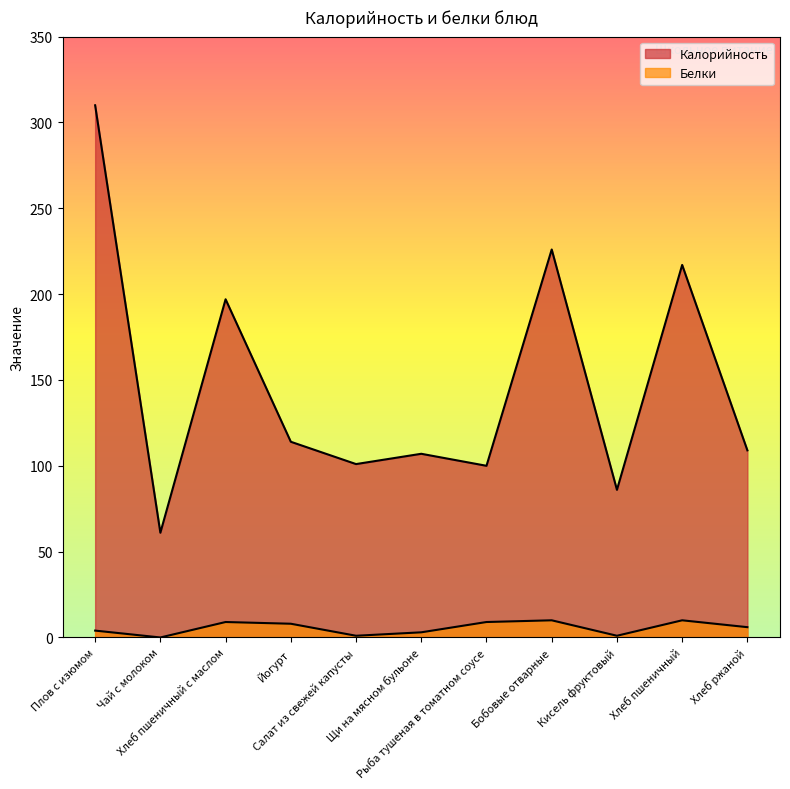

True or false: Белки and Калорийность cross at least once.

False